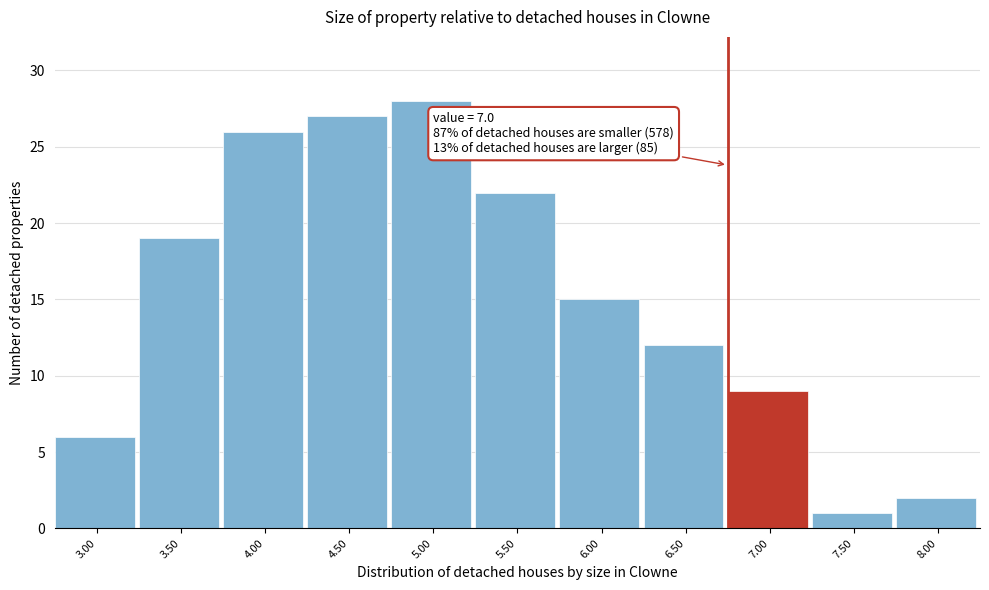

Reading left to right, what are all the values shown in this chart?

3.00=6	3.50=19	4.00=26	4.50=27	5.00=28	5.50=22	6.00=15	6.50=12	7.00=9	7.50=1	8.00=2